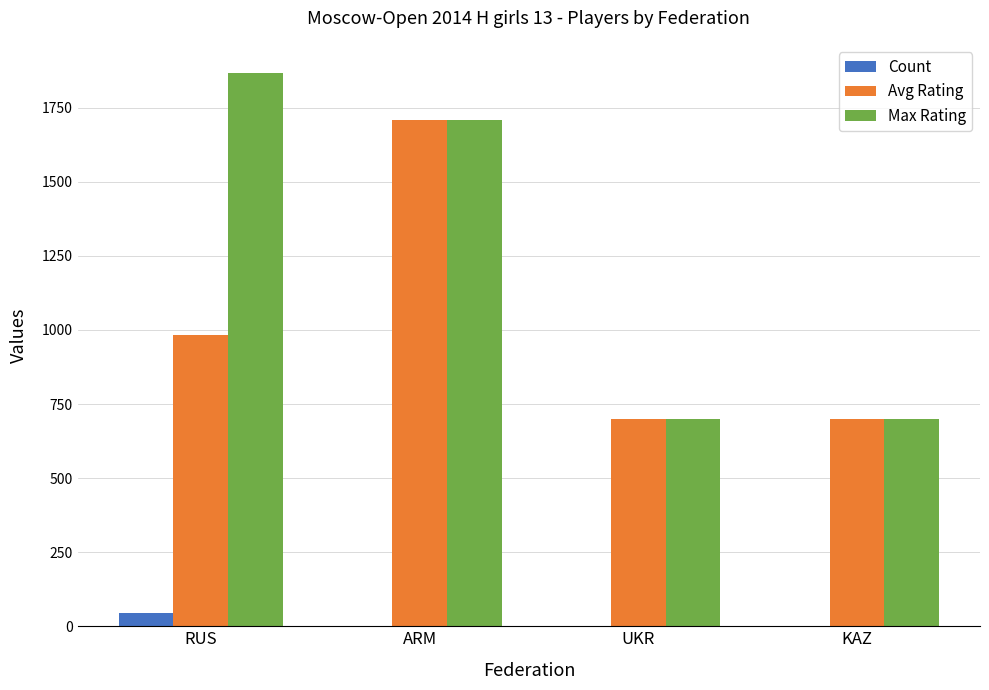

Between RUS and ARM, which series saw the biggest shift?

Avg Rating